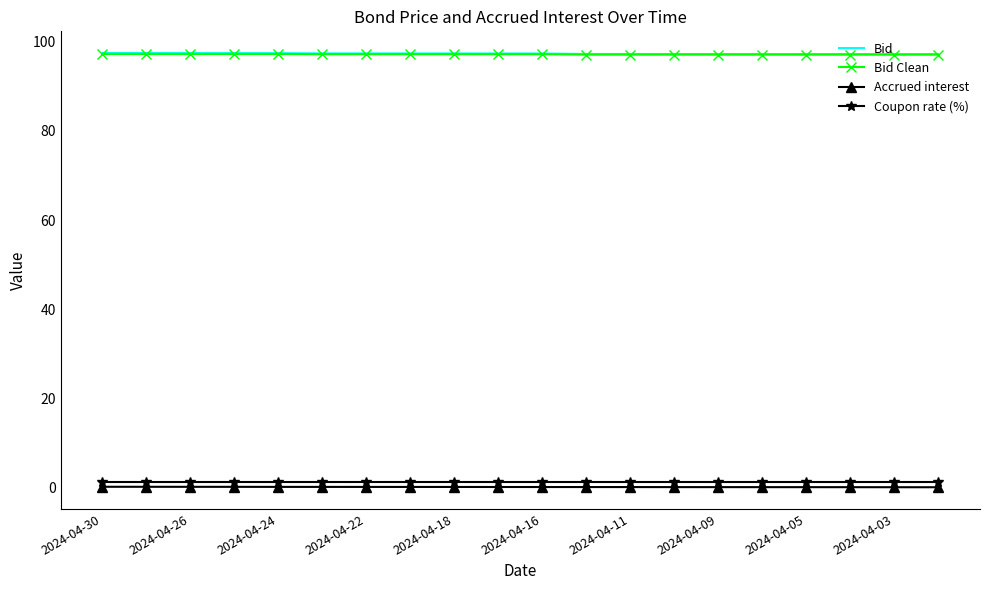

What is the greatest value displayed?

97.5